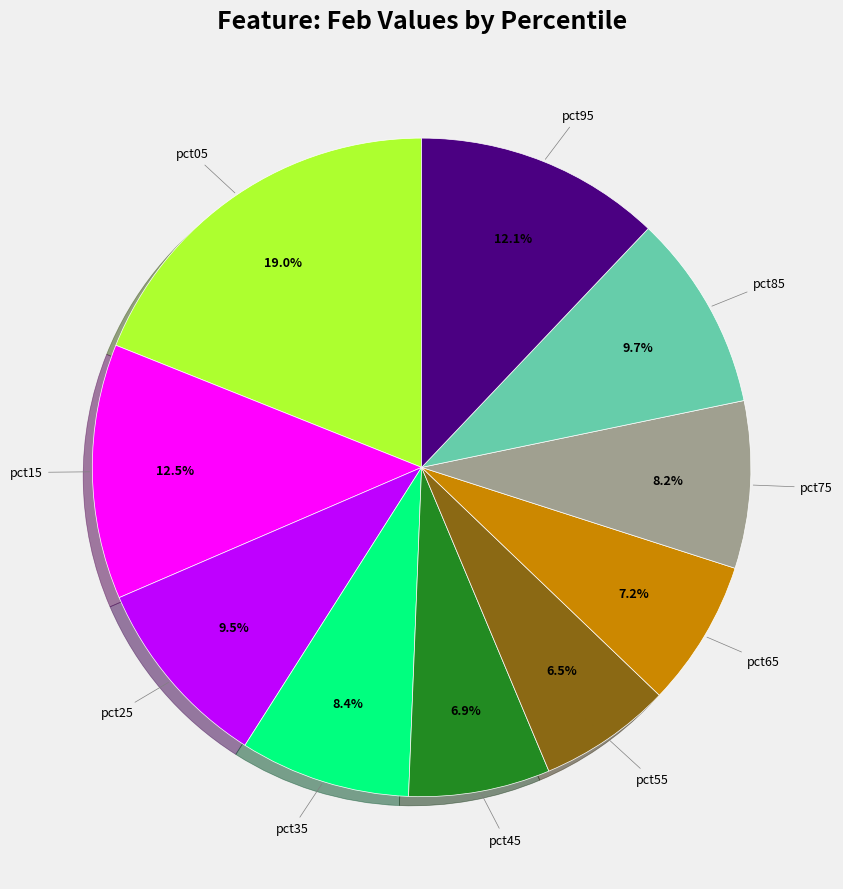

The pct75 slice represents 8% of the pie. True or false?

True